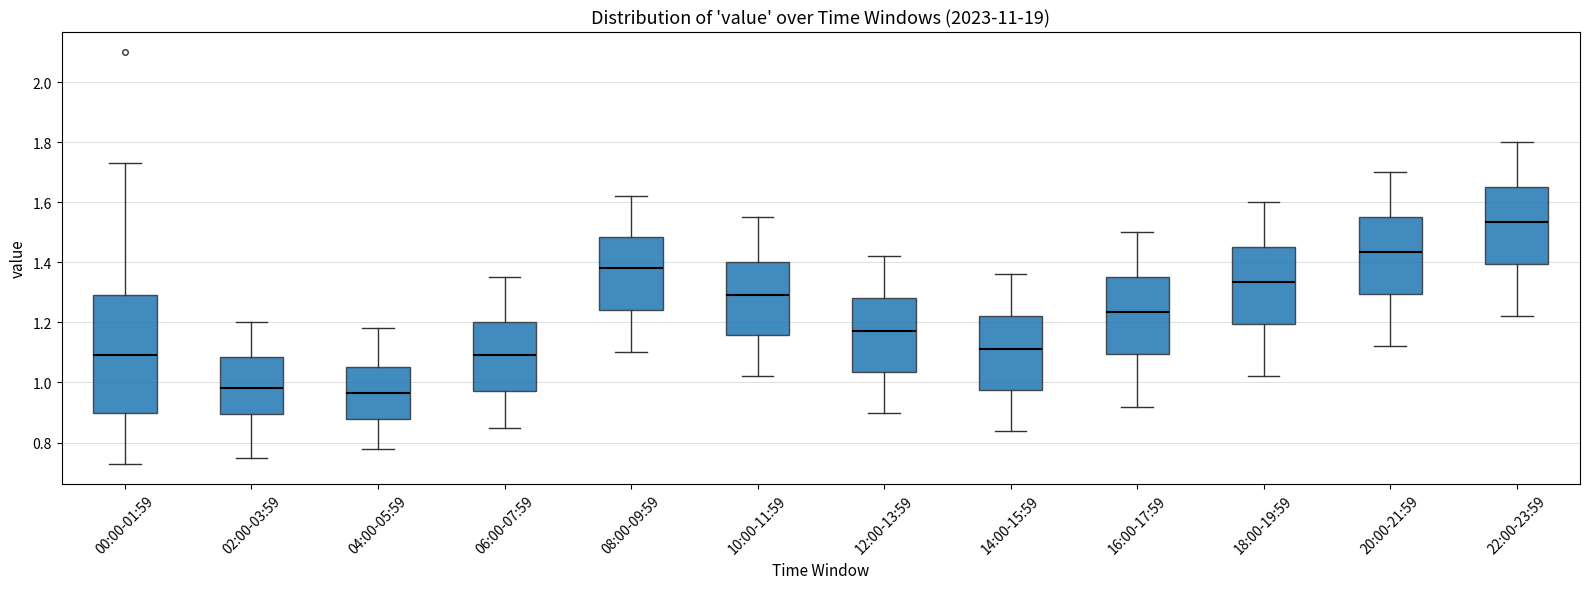

Which box's median line is the highest?

22:00-23:59